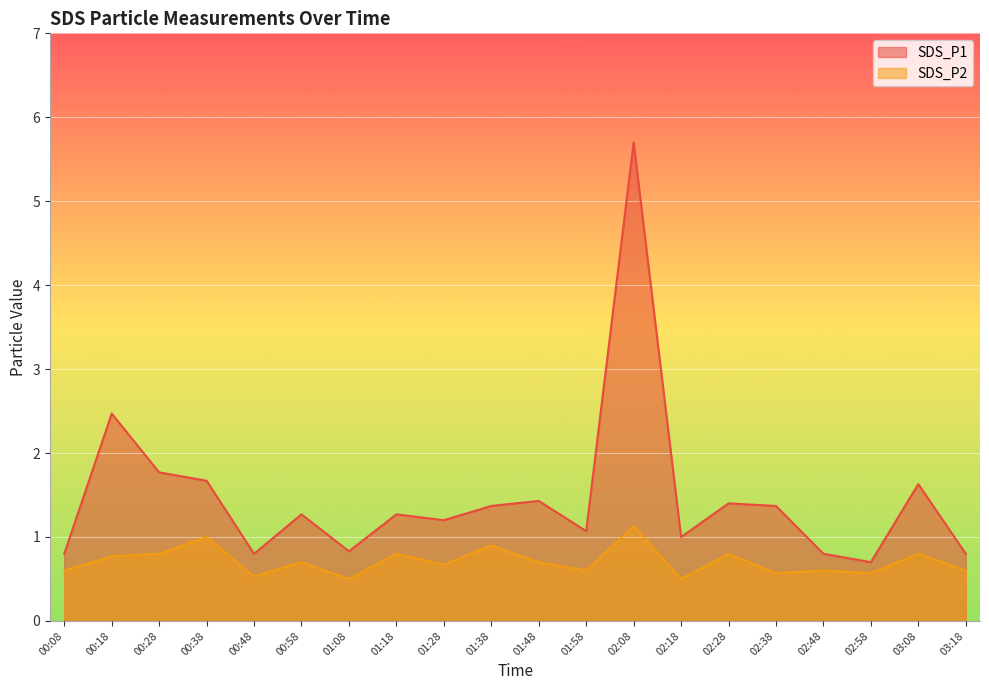

The value of SDS_P2 at 01:58 is 0.3. True or false?

False